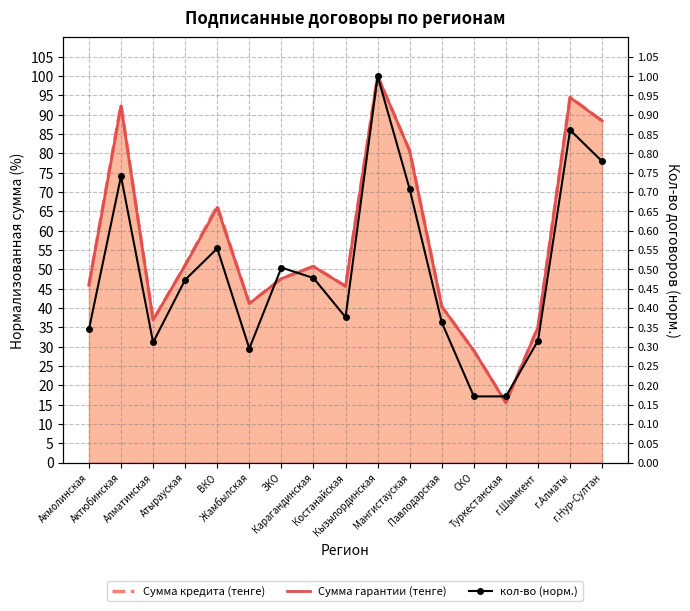

Where is Сумма гарантии (тенге) nearest to the value 57?

Атырауская